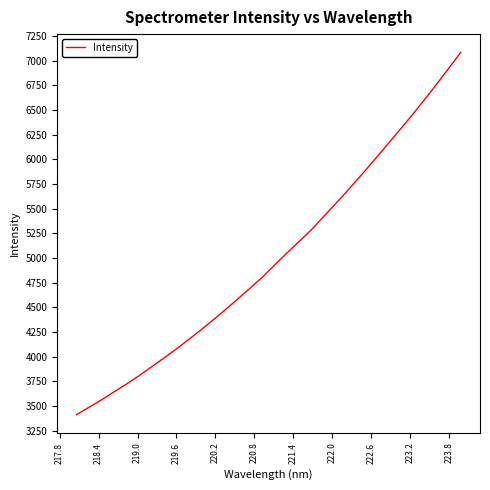

What is the average value?

5003.8